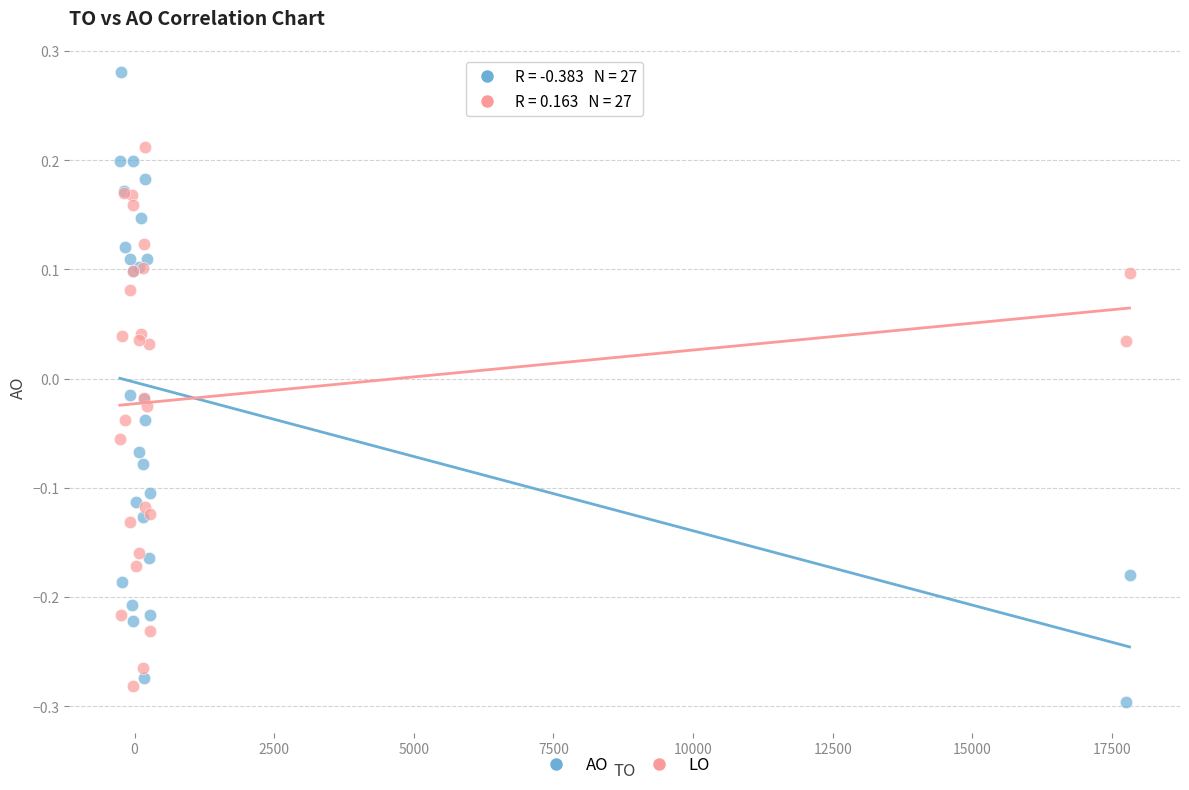

Which series contains the highest Y value?

AO